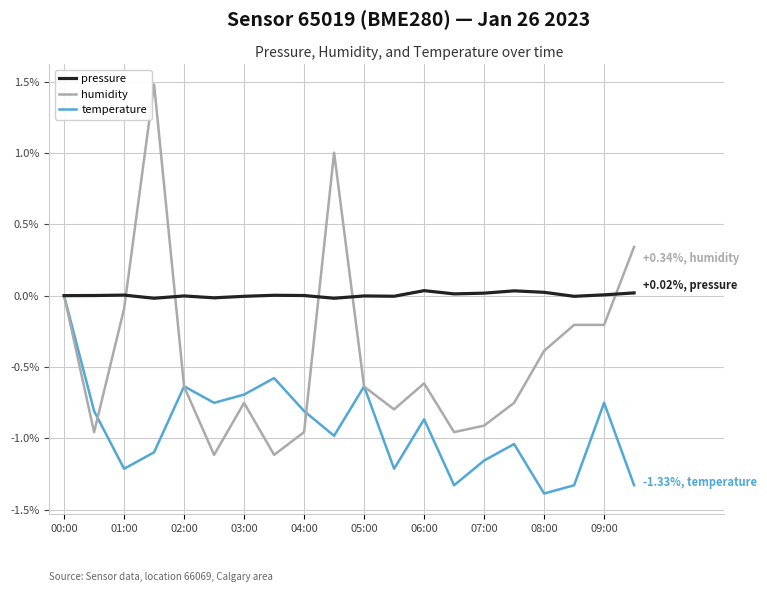

List the series in order of their overall mean, highest first.

pressure, humidity, temperature